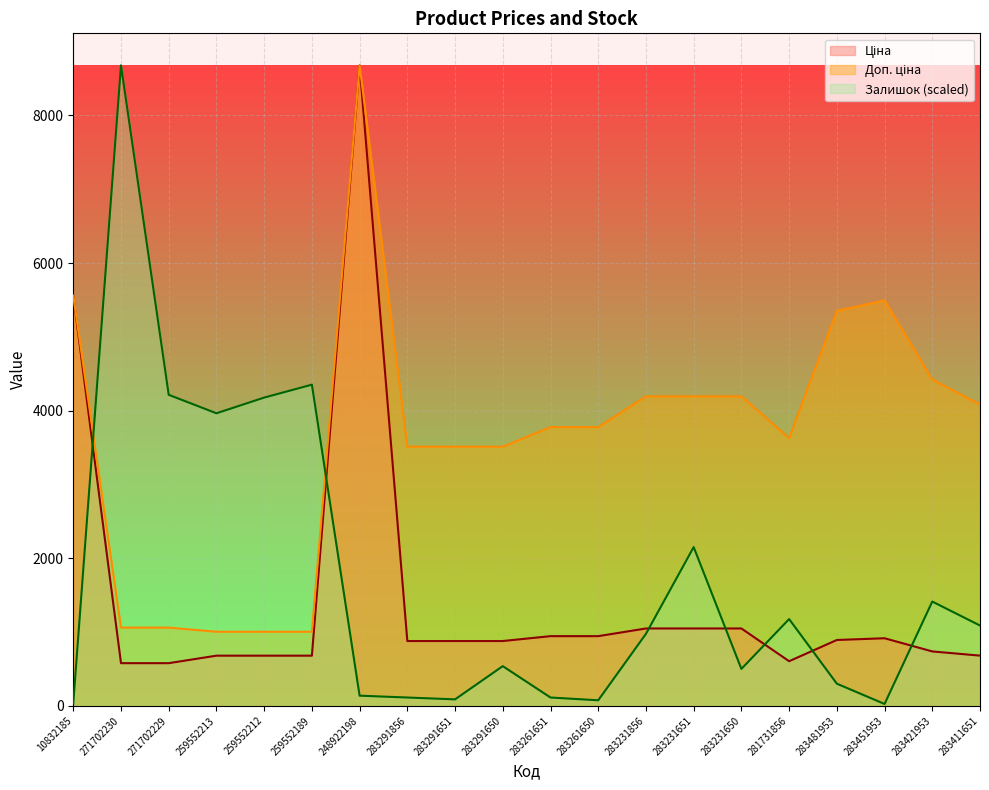

What is the difference between the highest and lowest values at 259552213?

3284.7